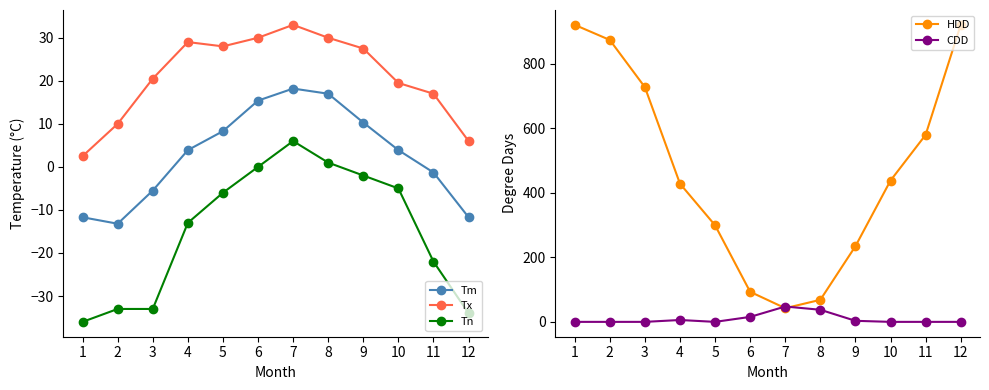

Which series has the widest spread of values?

HDD